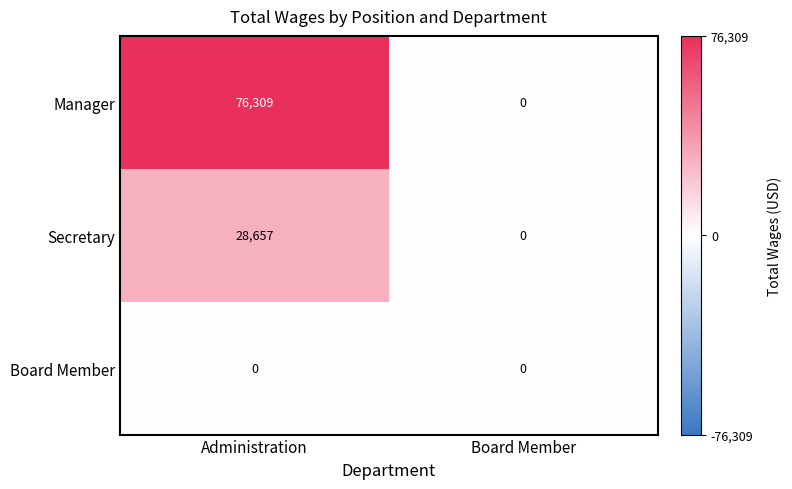

What is the difference between the Secretary values at Board Member and Administration?

28657